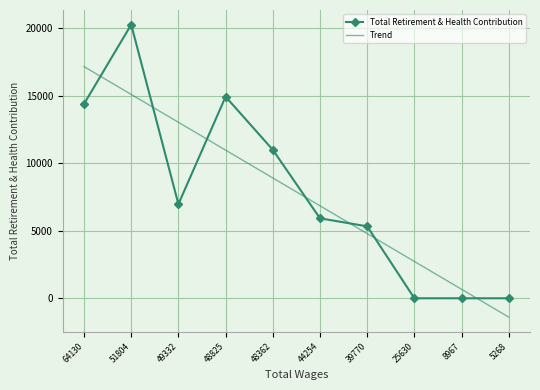

How many intersections are there between Total Retirement & Health Contribution and Trend?

7